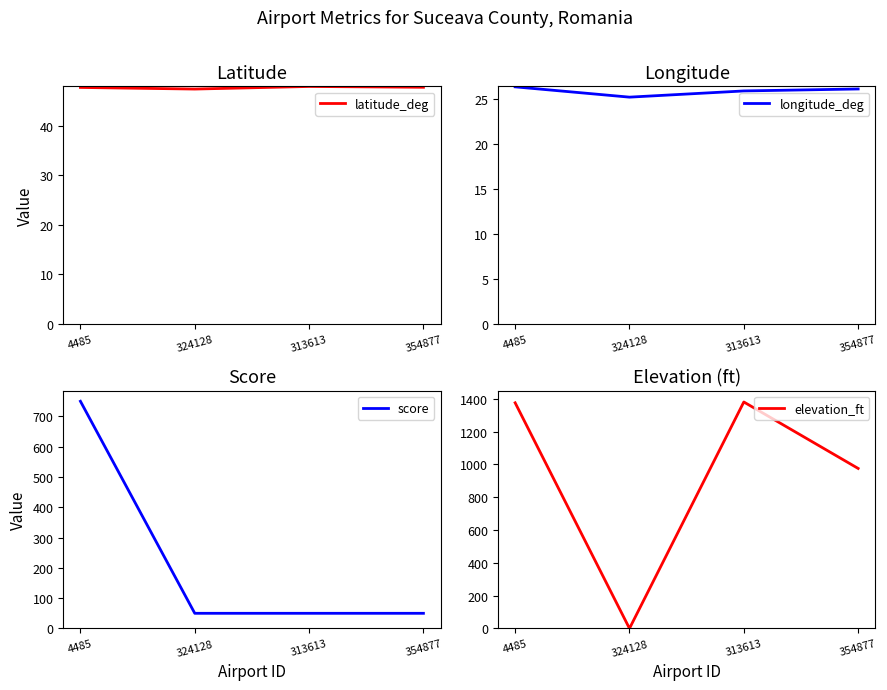

What is the value of the score point at the 3rd from the left?

50.0